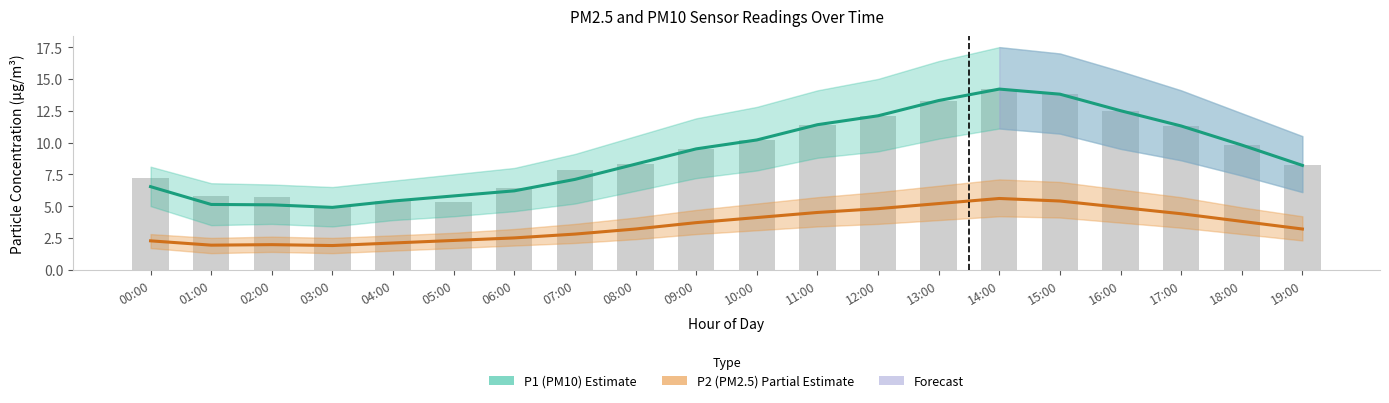

What is the difference between the P1 (PM10) values at 17:00 and 05:00?

5.5